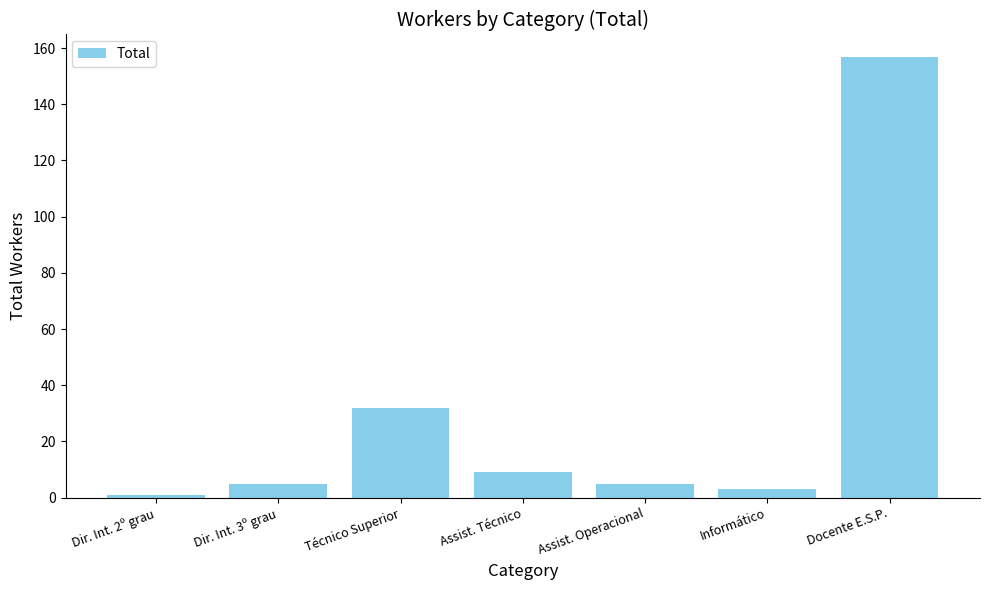

What position from the left is Docente E.S.P.?

7